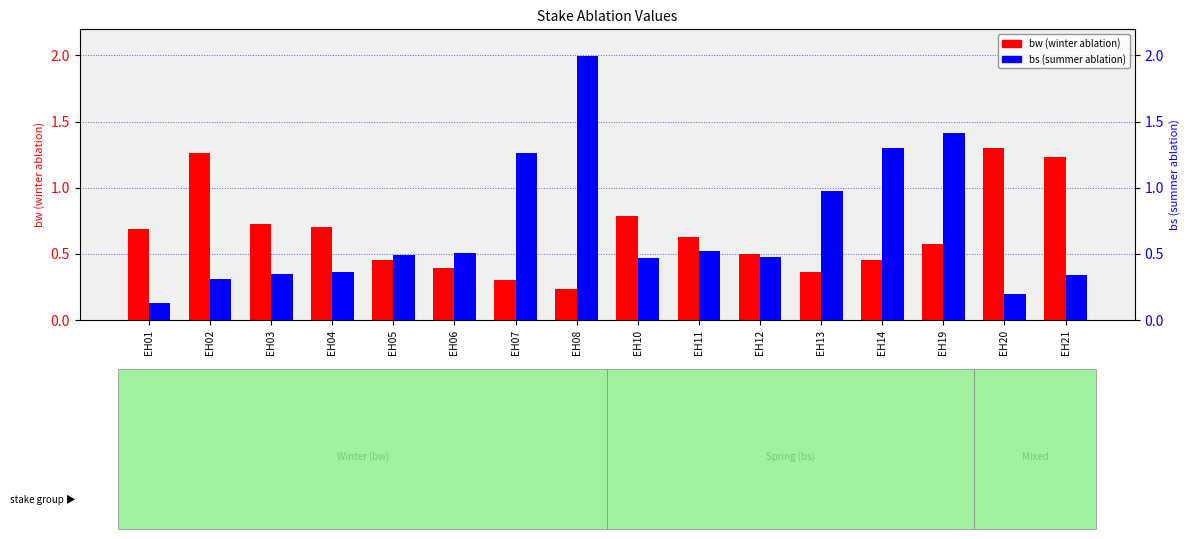

Is the value of bs (summer ablation) at EH12 greater than the value of bw (winter ablation) at EH06?

Yes